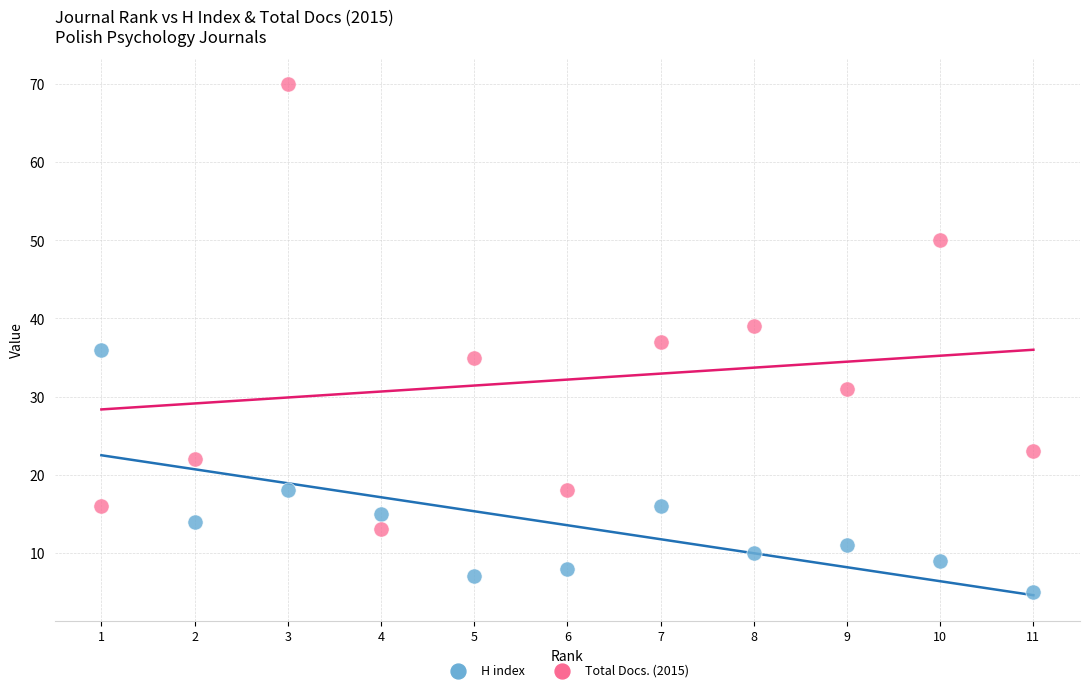

Which series has the largest Y range (max minus min)?

Total Docs. (2015)